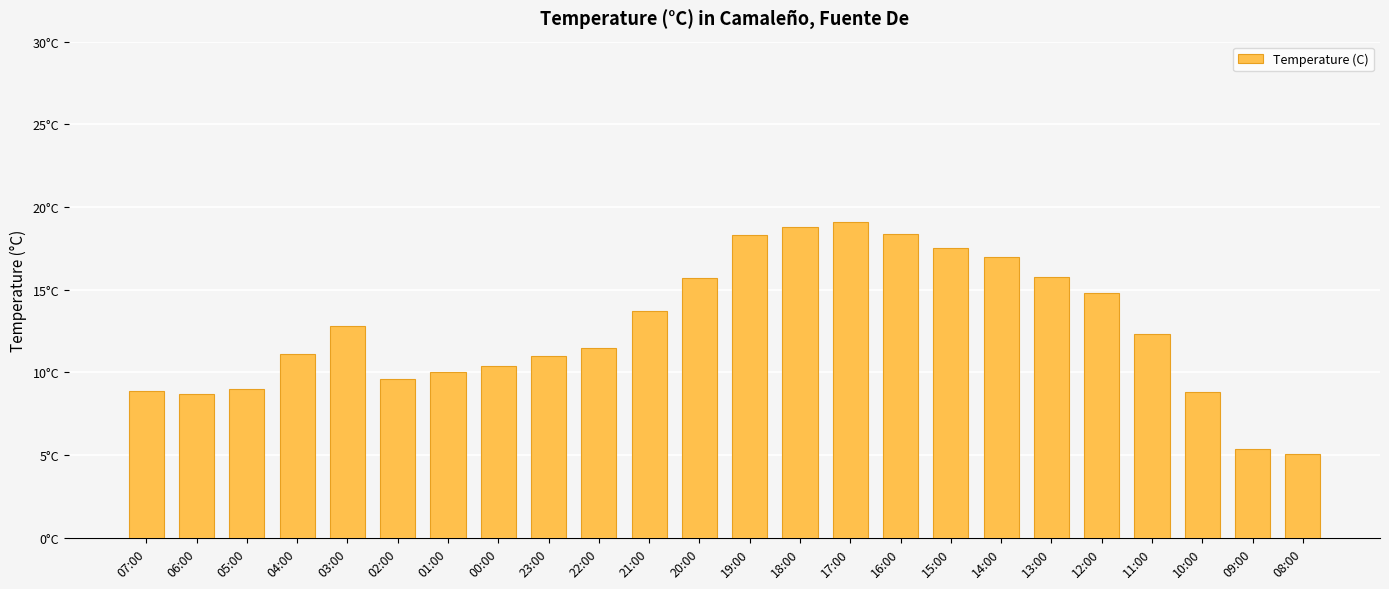

Between 07:00 and 23:00, which is larger?

23:00